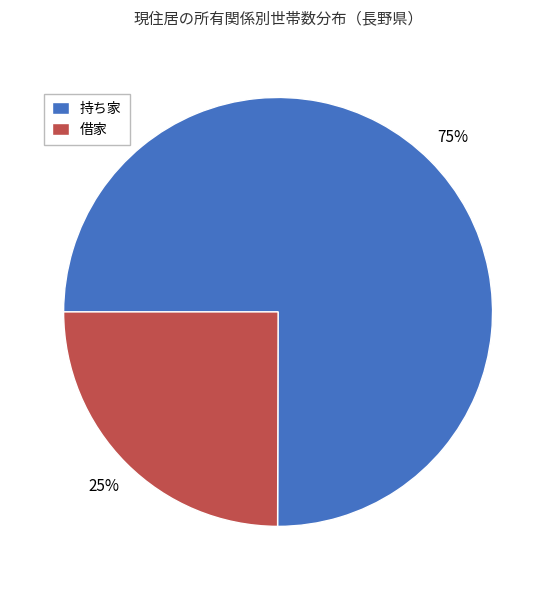

Between 持ち家 and 借家, which is larger?

持ち家